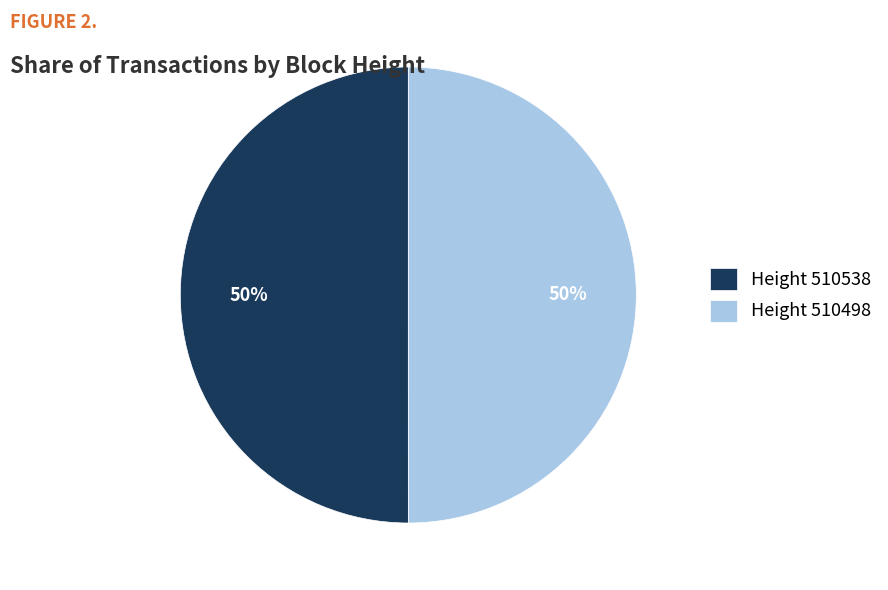

To the nearest percent, what portion does Height 510538 represent?

50%